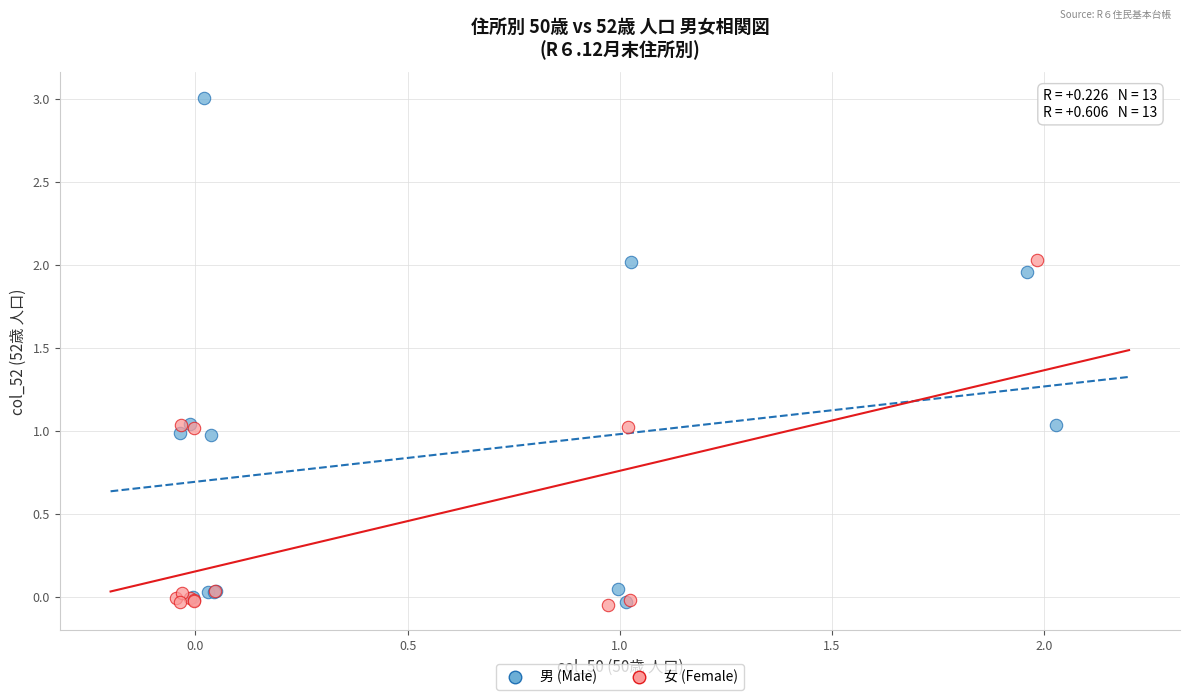

Which series has the widest spread of Y values?

男 (Male)